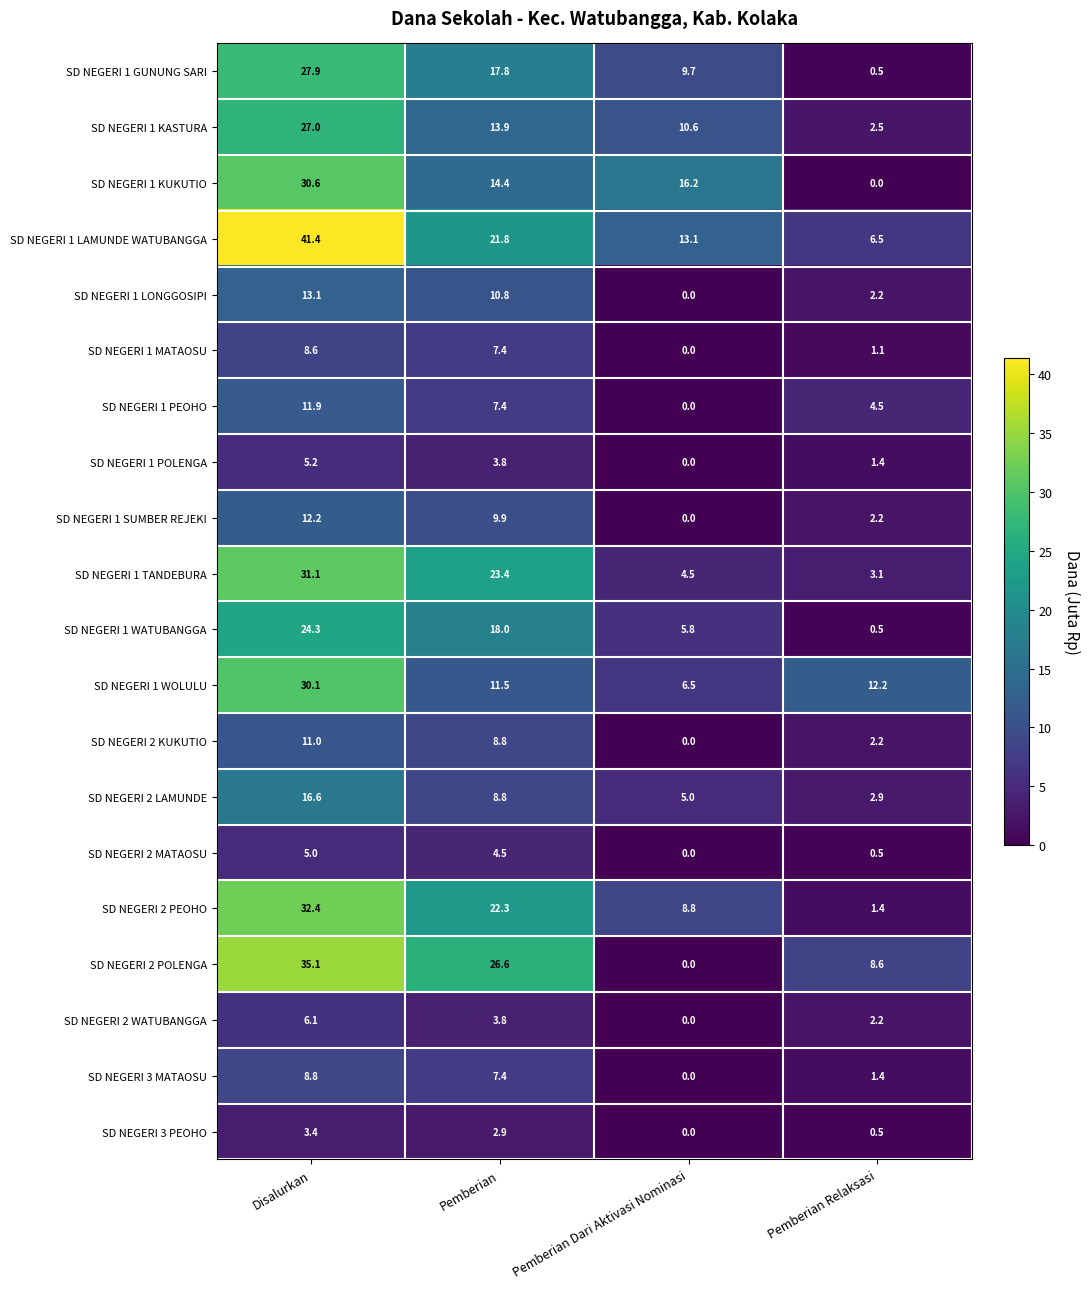

What value does the SD NEGERI 1 LONGGOSIPI series have at Pemberian?

10.8